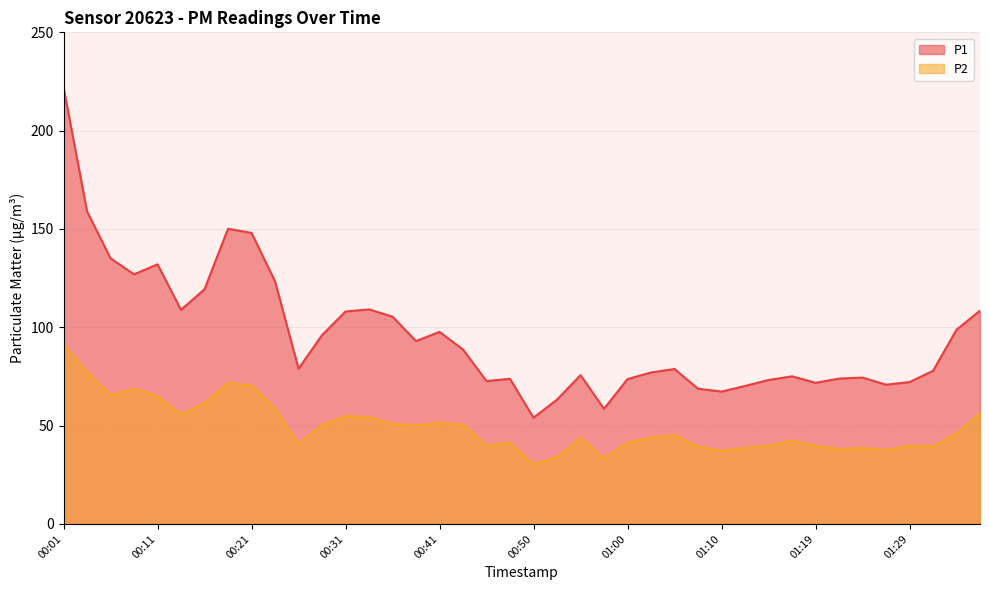

What is the sum of the P2 values at 01:27 and 00:41?

89.0